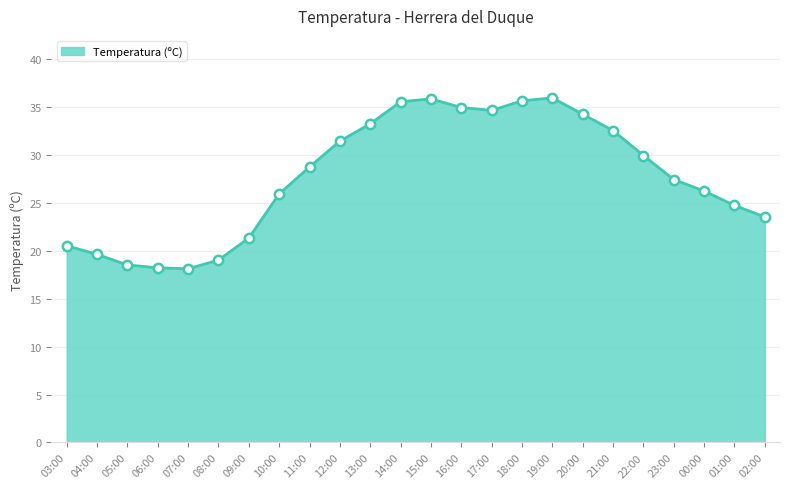

What is the change in value from 14:00 to 01:00?

-10.8